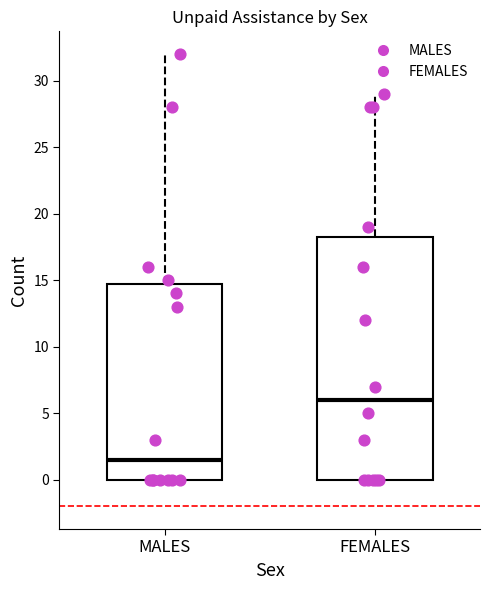

Which box has the highest median line?

FEMALES